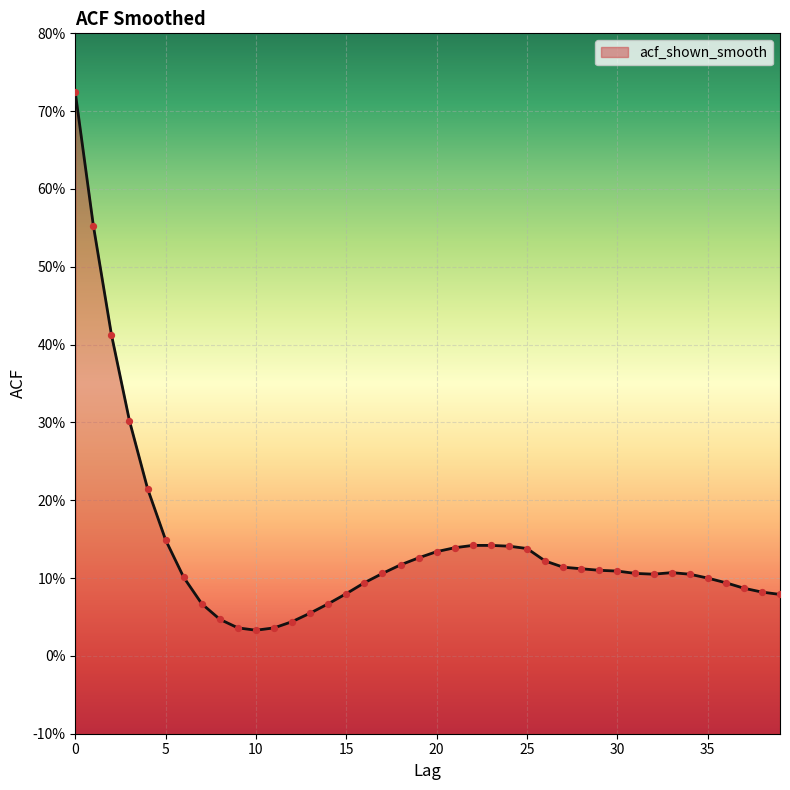

What is the change in value from 10 to 25?

+0.1